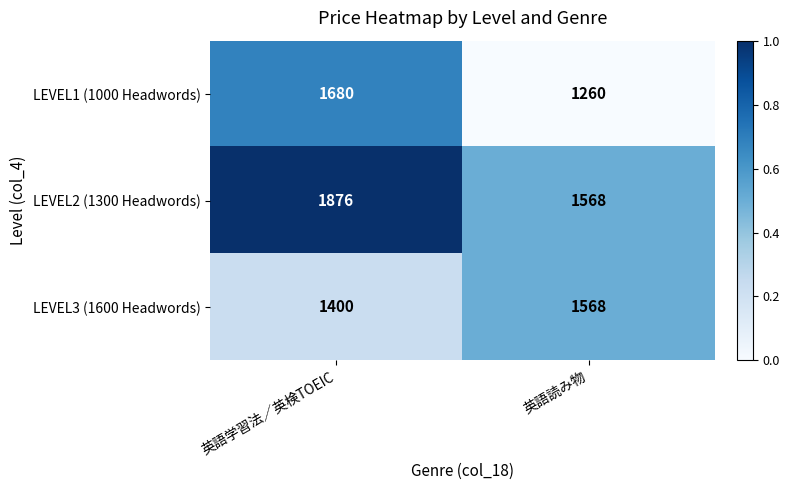

Rank the series by their maximum value, from highest to lowest.

LEVEL2 (1300 Headwords), LEVEL1 (1000 Headwords), LEVEL3 (1600 Headwords)